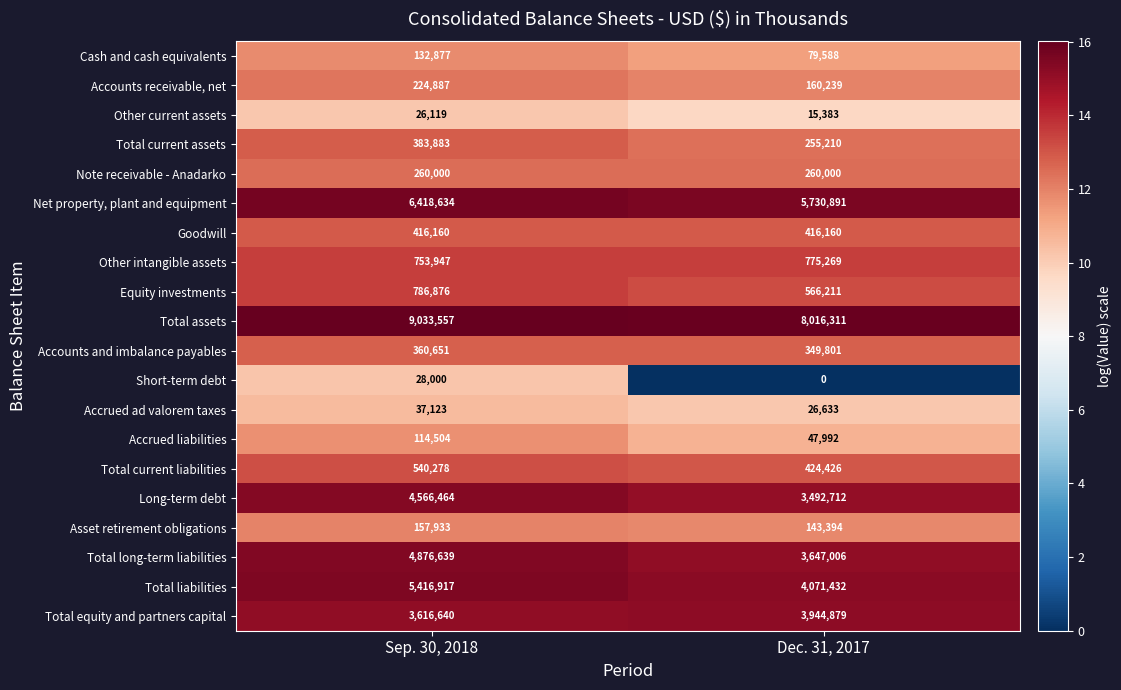

What is the greatest value displayed?

9033557